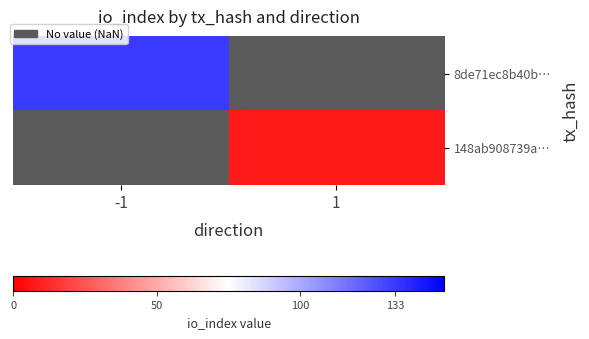

Is the value of 148ab908739a… at -1 greater than the value of 8de71ec8b40b… at -1?

No